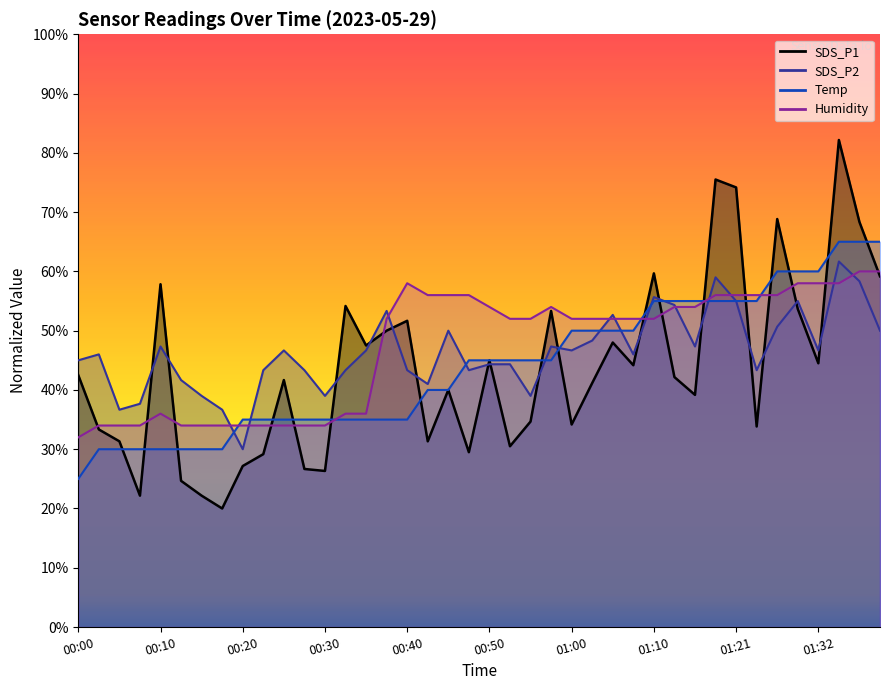

What is the difference between the maximum and minimum values in the Humidity series?

28.0